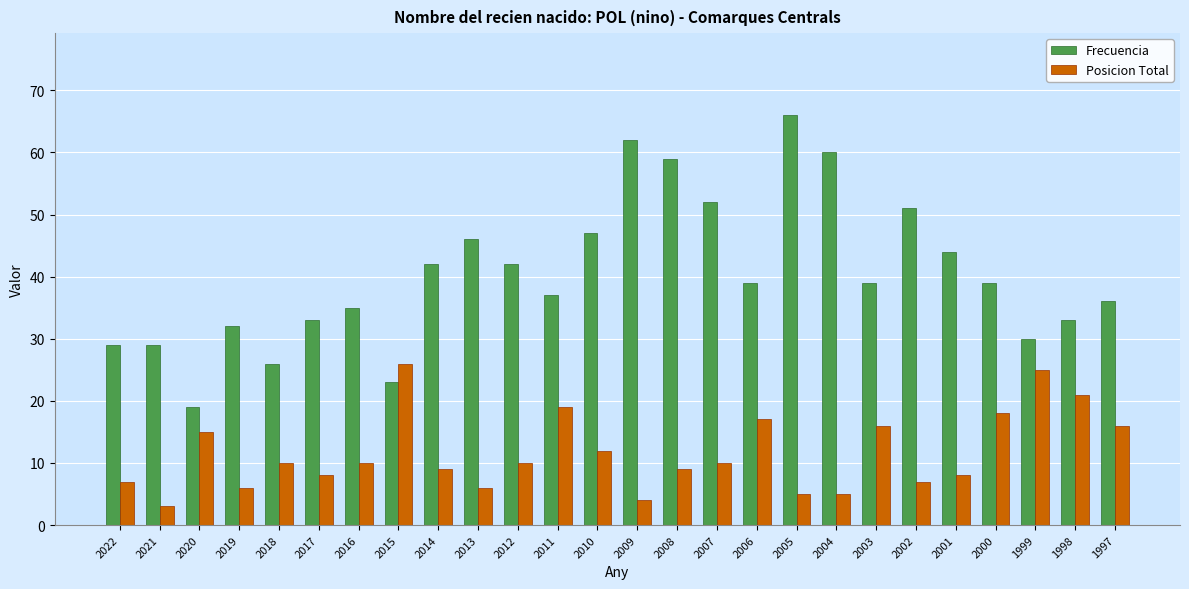

What are all the series names shown in the legend?

Frecuencia, Posicion Total